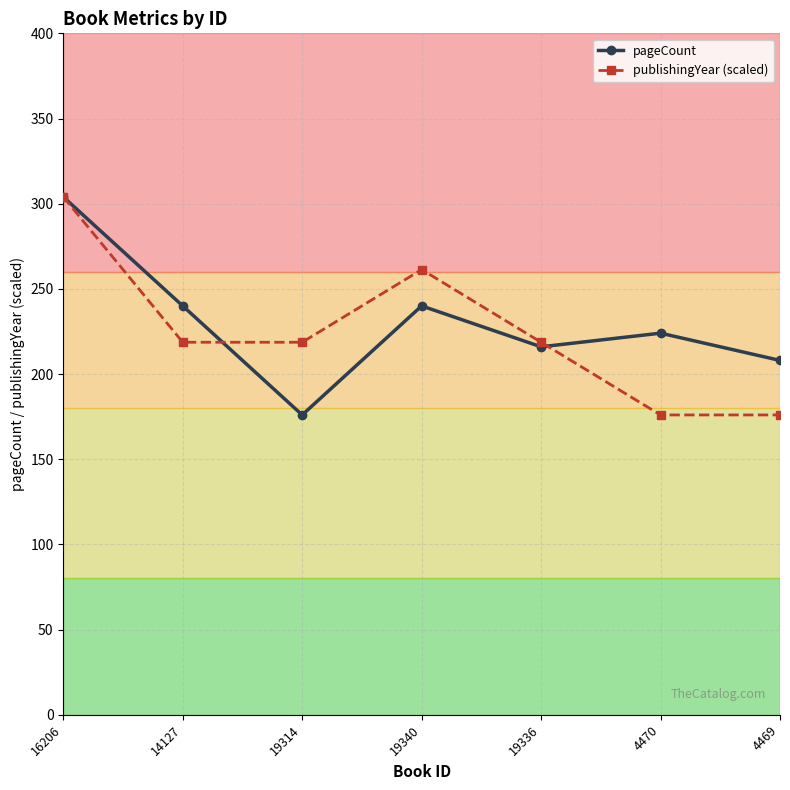

How many interior local peaks does the publishingYear (scaled) series have?

1